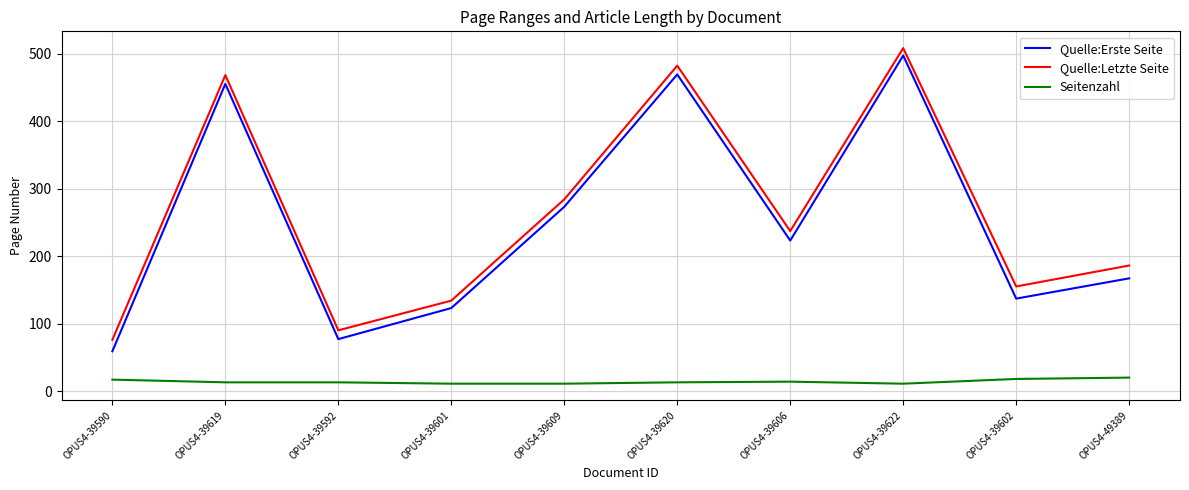

Which series has the widest spread of values?

Quelle:Erste Seite